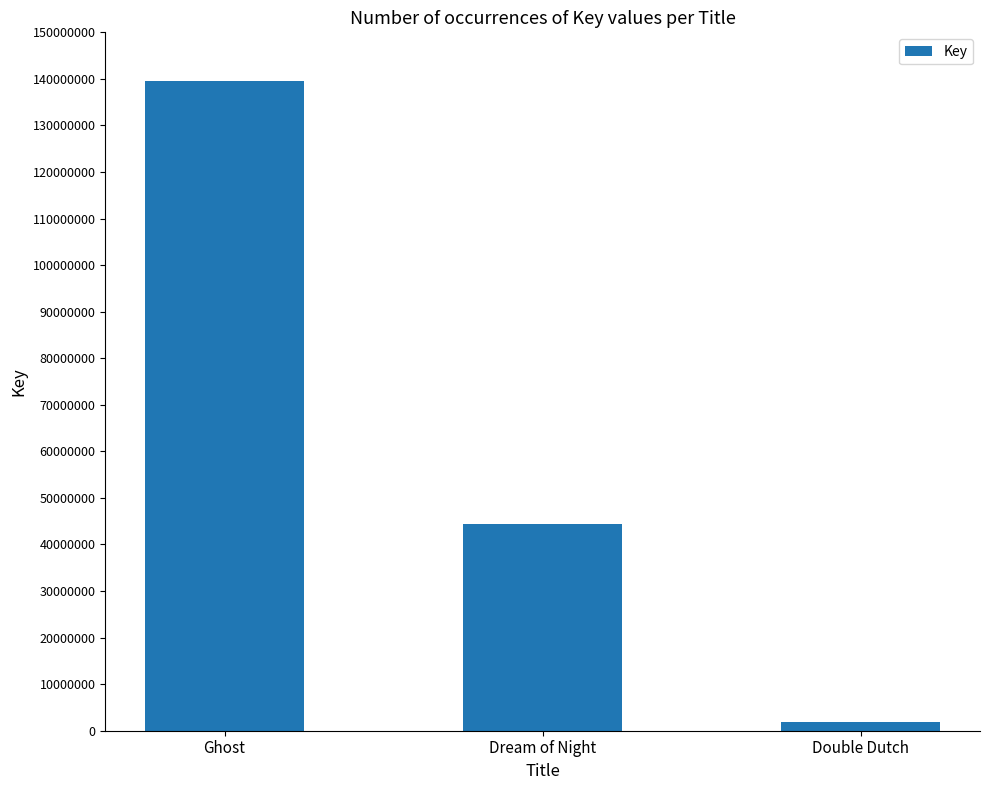

What is the smallest value displayed?

1908058